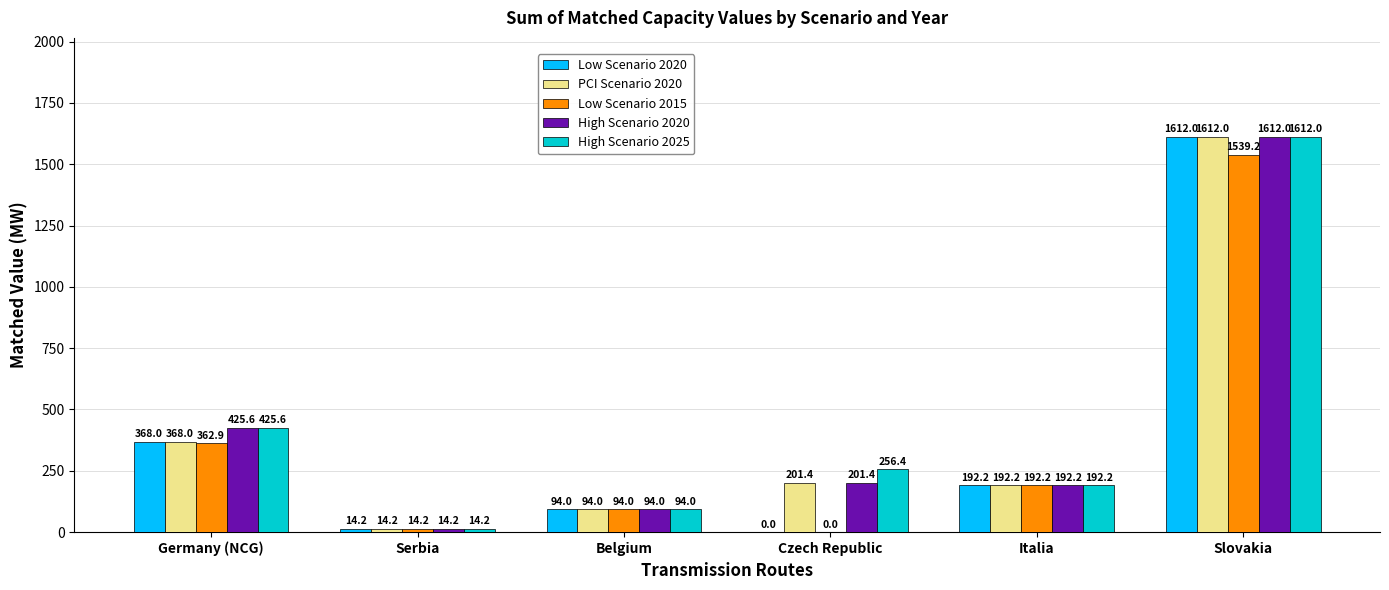

Read the High Scenario 2025 value at Belgium.

94.0